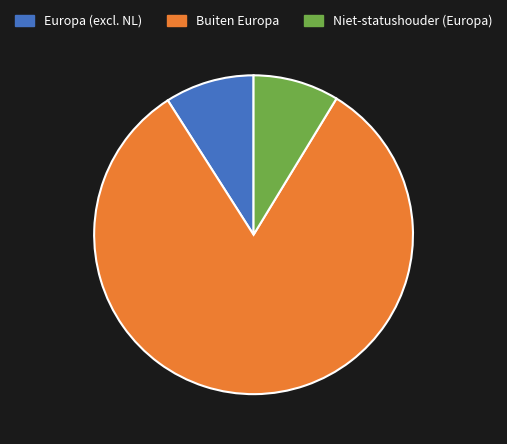

Is it true that Niet-statushouder (Europa) is 9% of the pie?

True